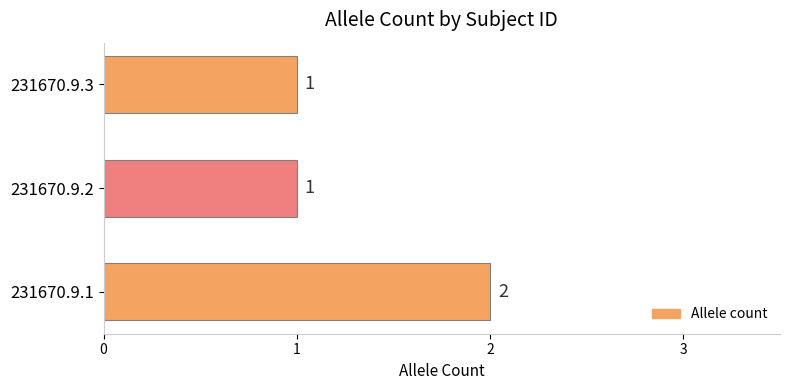

The chart shows a value of 3 at 231670.9.1. True or false?

False